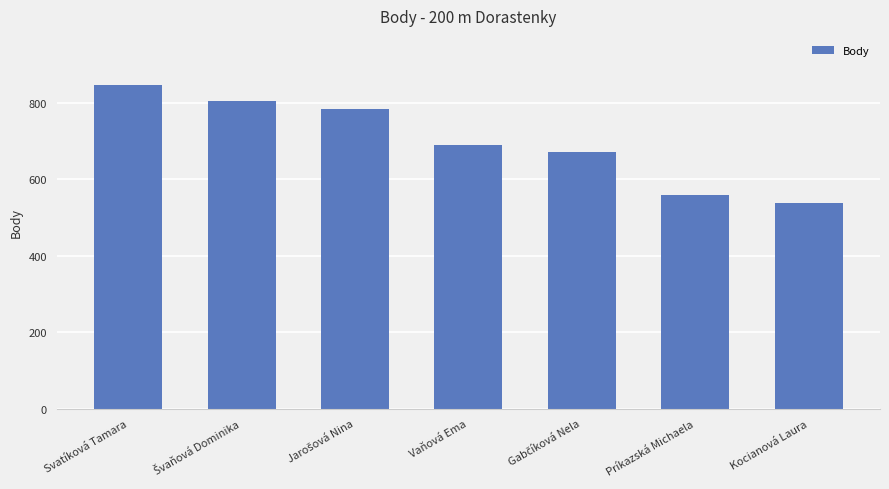

What is the change in value from Svatíková Tamara to Vaňová Ema?

-157